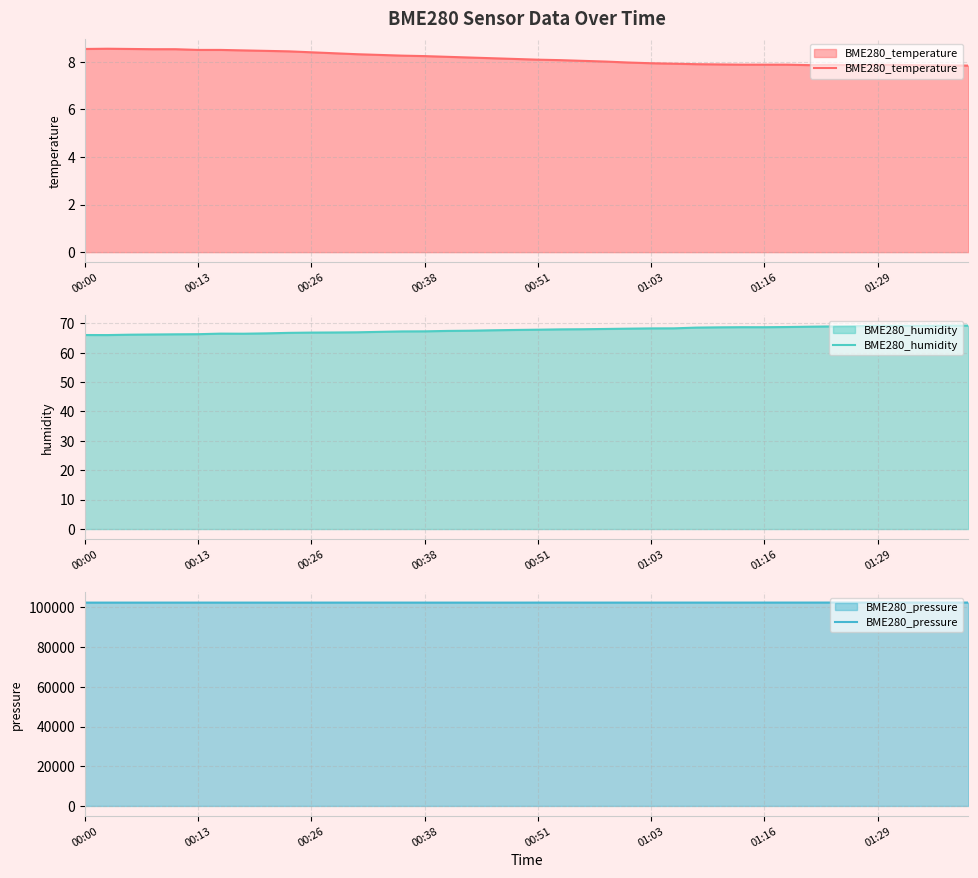

Which has a higher value, 32 or 24?

24